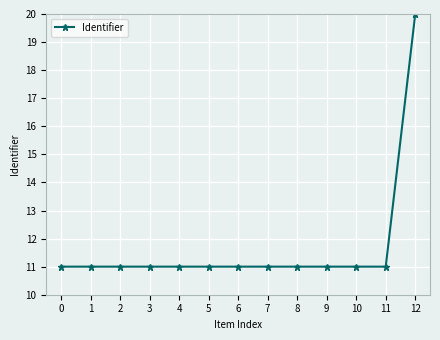

What is the value of the 11th point from the left?

11.0